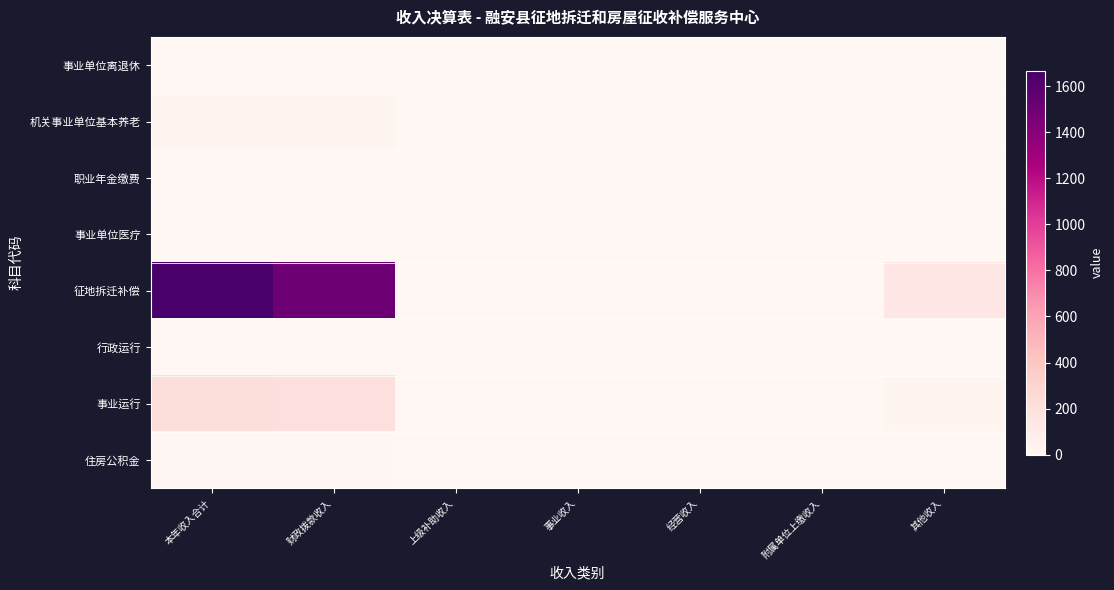

How many data points does each series have?

7